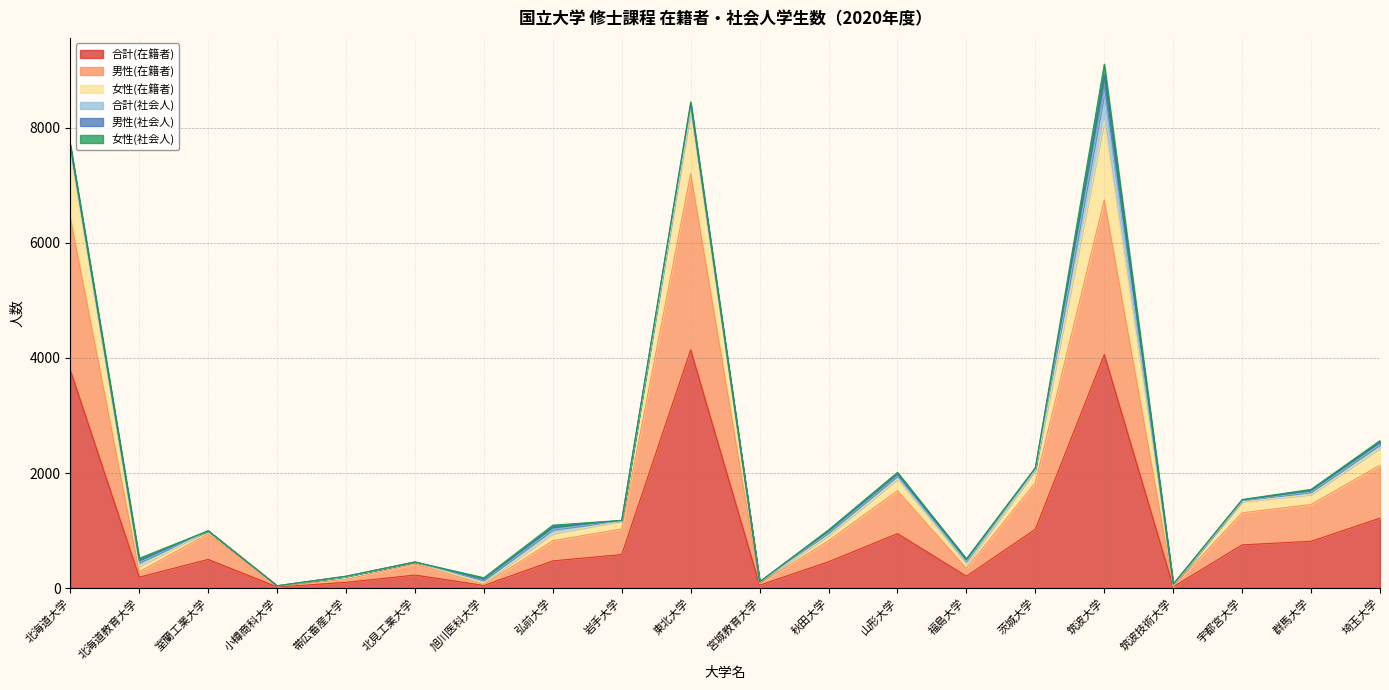

List the labels in order of 合計(在籍者) value, largest first.

東北大学, 筑波大学, 北海道大学, 埼玉大学, 茨城大学, 山形大学, 群馬大学, 宇都宮大学, 岩手大学, 室蘭工業大学, 弘前大学, 秋田大学, 北見工業大学, 福島大学, 北海道教育大学, 帯広畜産大学, 宮城教育大学, 旭川医科大学, 筑波技術大学, 小樽商科大学